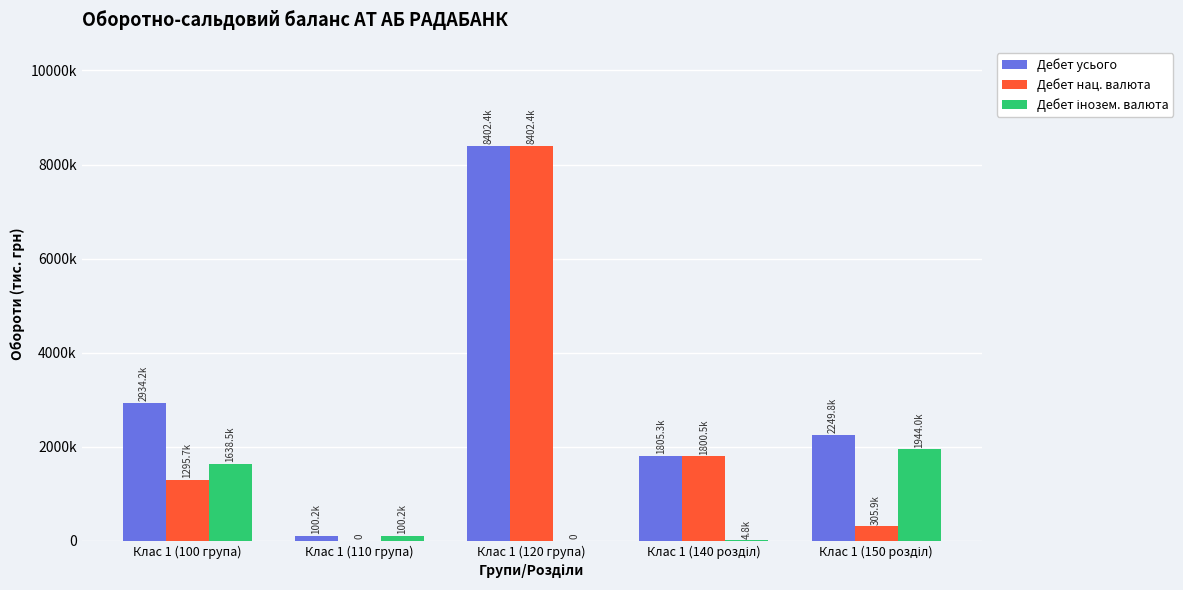

At which label is Дебет інозем. валюта closest to 971979?

Клас 1 (100 група)